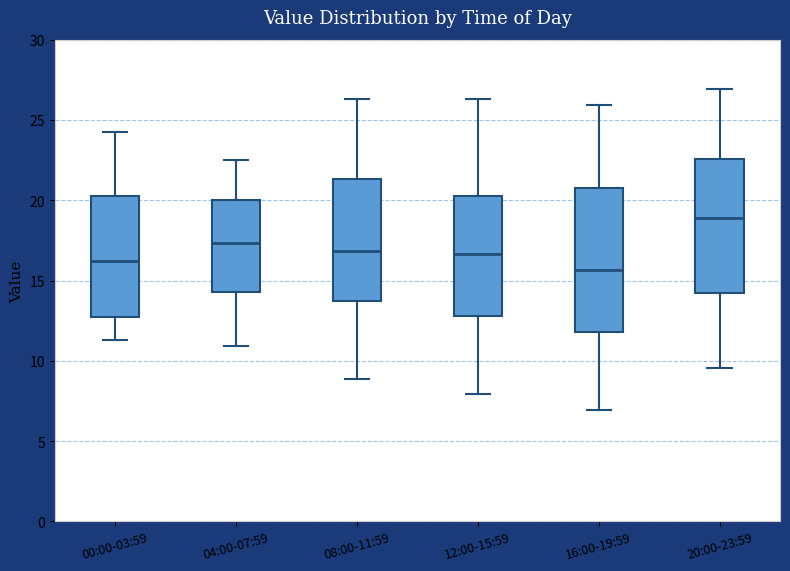

Reading left to right, read every box against the y-axis: the position of its median line, the range the box covers, and the ends of its whiskers. The values are not printed on the chart, so give them approximately, as read against the axis.

00:00-03:59: median 16.0, box 12.5 to 20.5, whiskers 11.5 to 24.5
04:00-07:59: median 17.5, box 14.5 to 20.0, whiskers 11.0 to 22.5
08:00-11:59: median 17.0, box 13.5 to 21.5, whiskers 9.0 to 26.5
12:00-15:59: median 16.5, box 13.0 to 20.5, whiskers 8.0 to 26.5
16:00-19:59: median 15.5, box 12.0 to 21.0, whiskers 7.0 to 26.0
20:00-23:59: median 19.0, box 14.0 to 22.5, whiskers 9.5 to 27.0